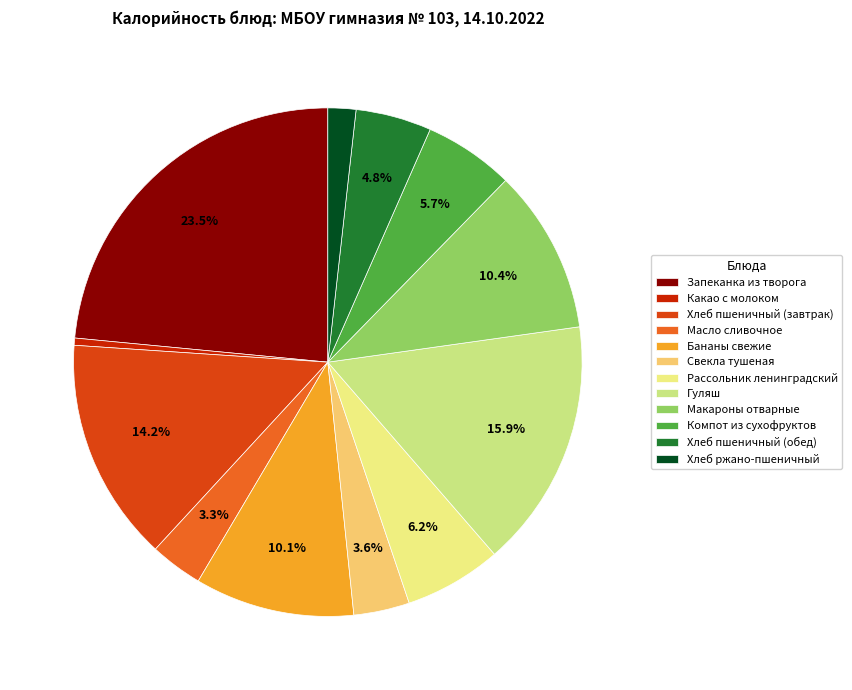

What portion of the pie excludes Бананы свежие?

89.9%